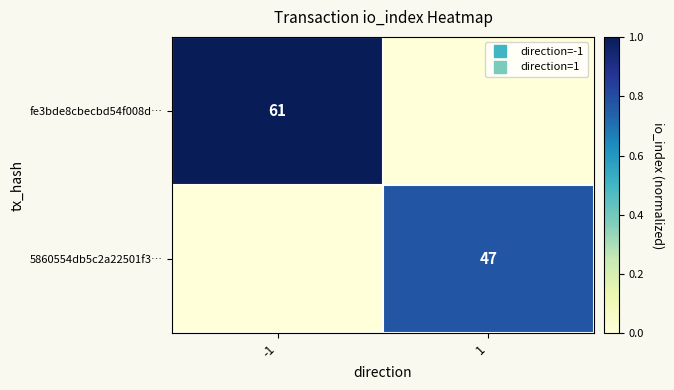

At which label does fe3bde8cbecbd54f008d… reach its minimum?

1